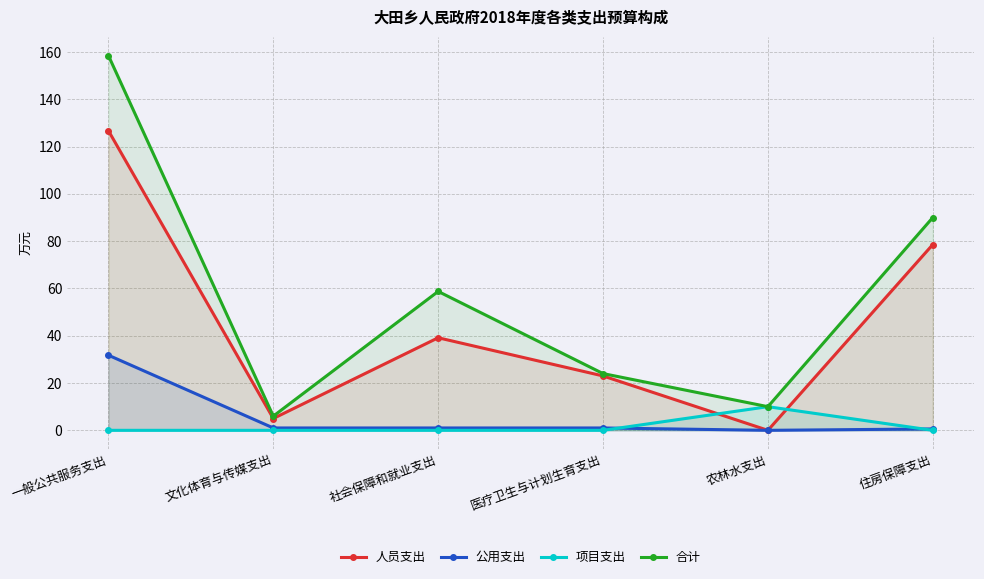

True or false: 项目支出 has more than 2 points higher than both neighbors.

False